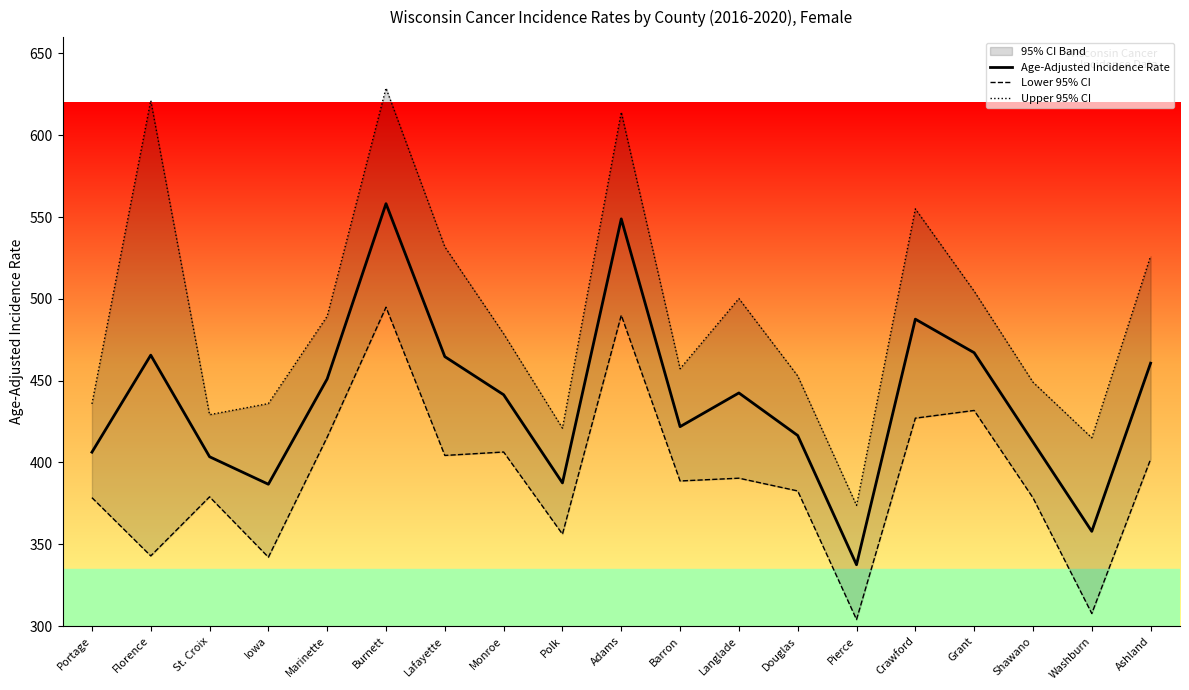

Which series has the largest range (max minus min)?

Upper 95% CI